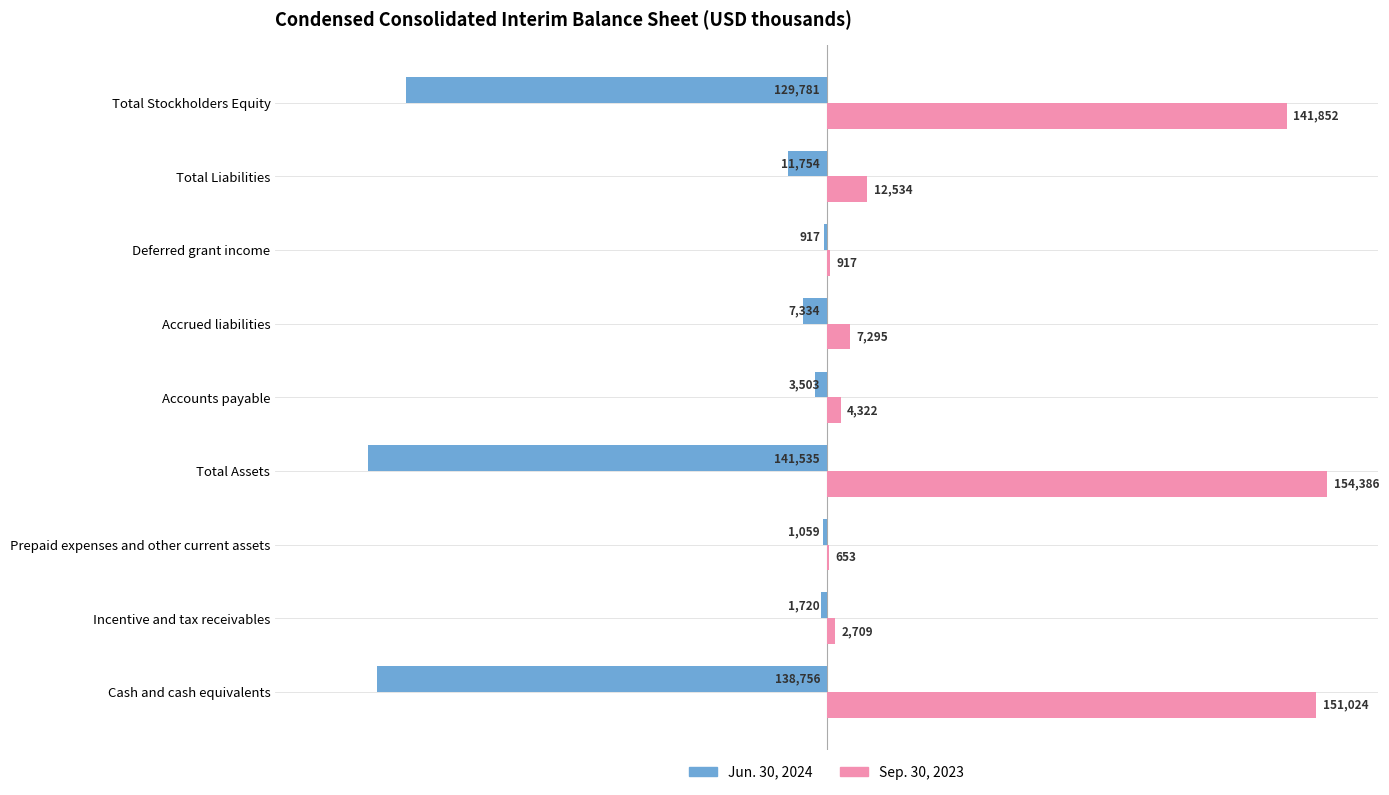

Which category has the highest value across all series?

Total Assets